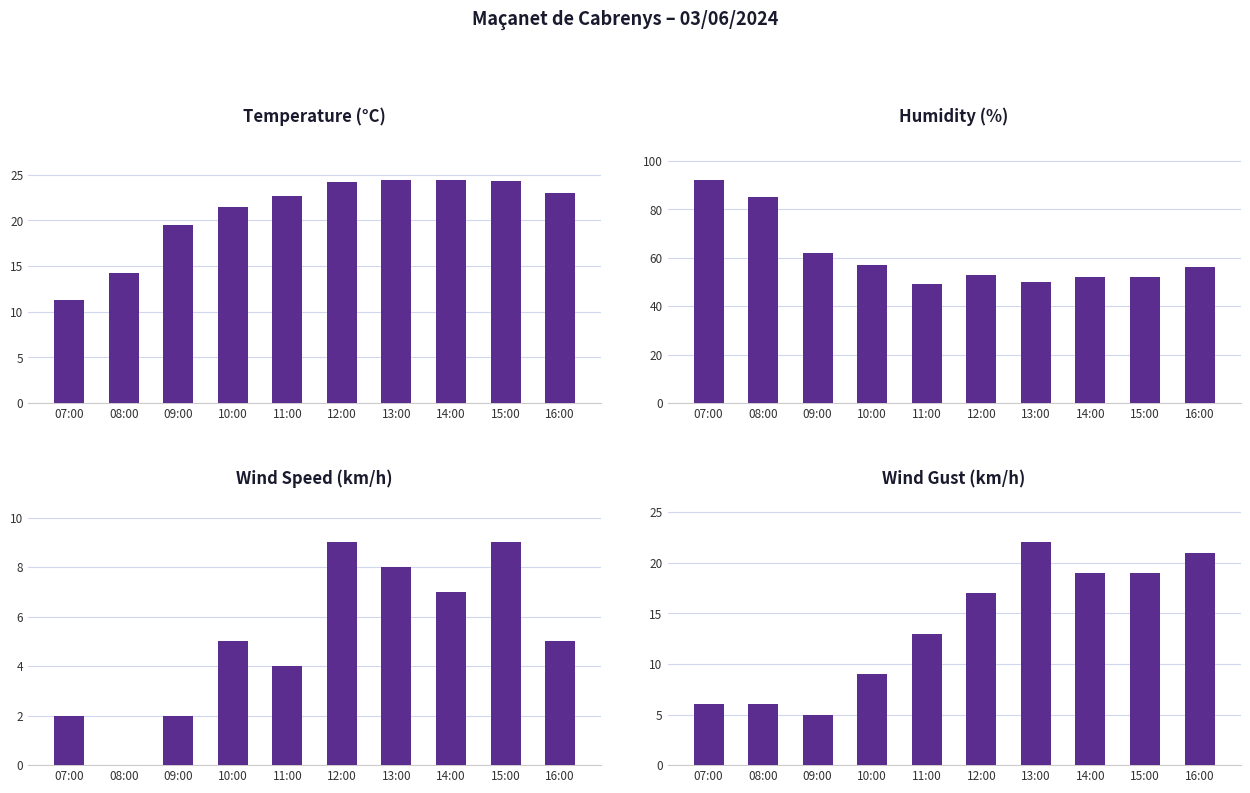

Count the number of categories in the chart.

10